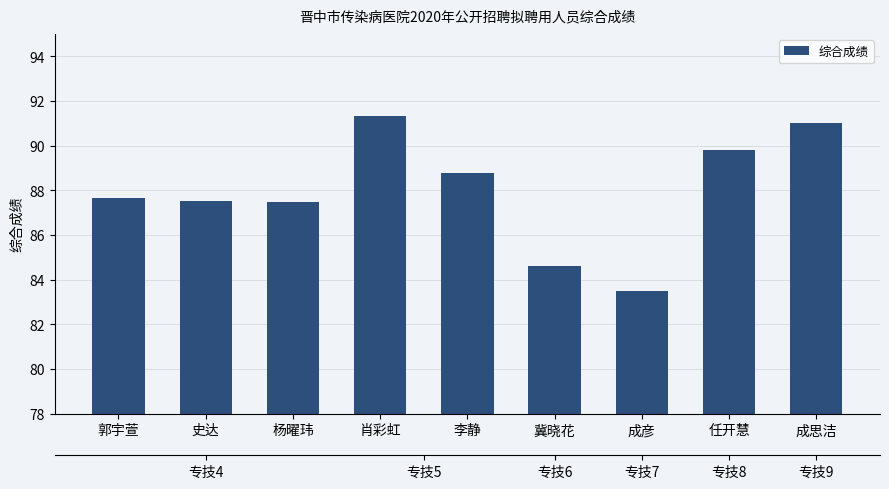

At which category does the chart reach its peak across all series?

肖彩虹